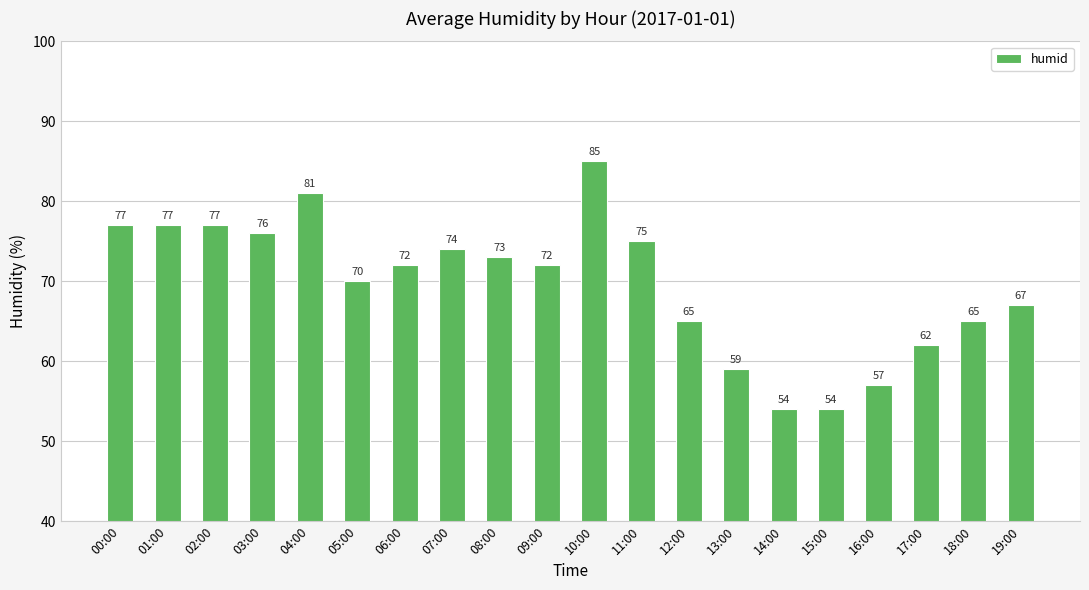

What is the label of the 9th bar from the left?

08:00